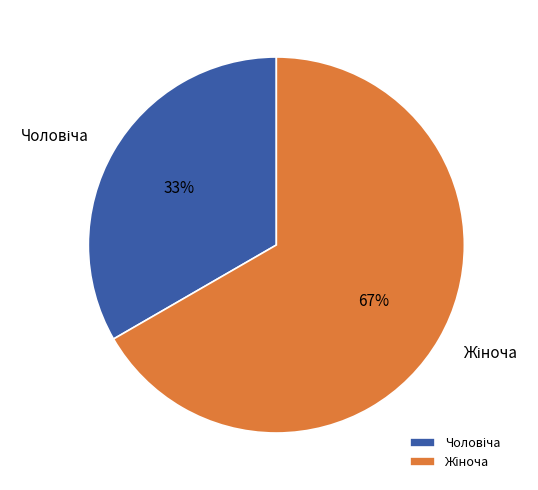

To the nearest percent, what is the average slice percentage?

50%